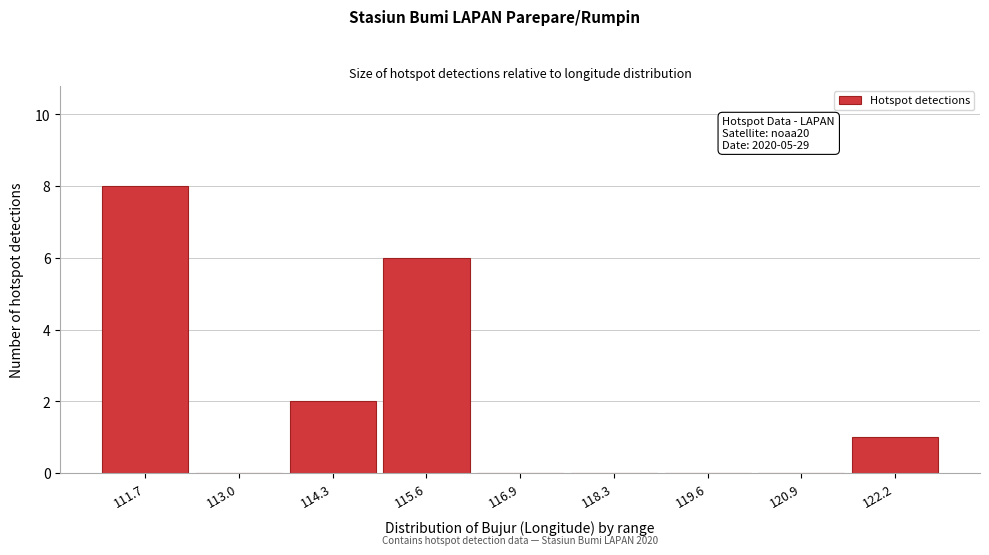

Reading right to left, transcribe all the data shown in this chart.

122.2=1	120.9=0	119.6=0	118.3=0	116.9=0	115.6=6	114.3=2	113.0=0	111.7=8